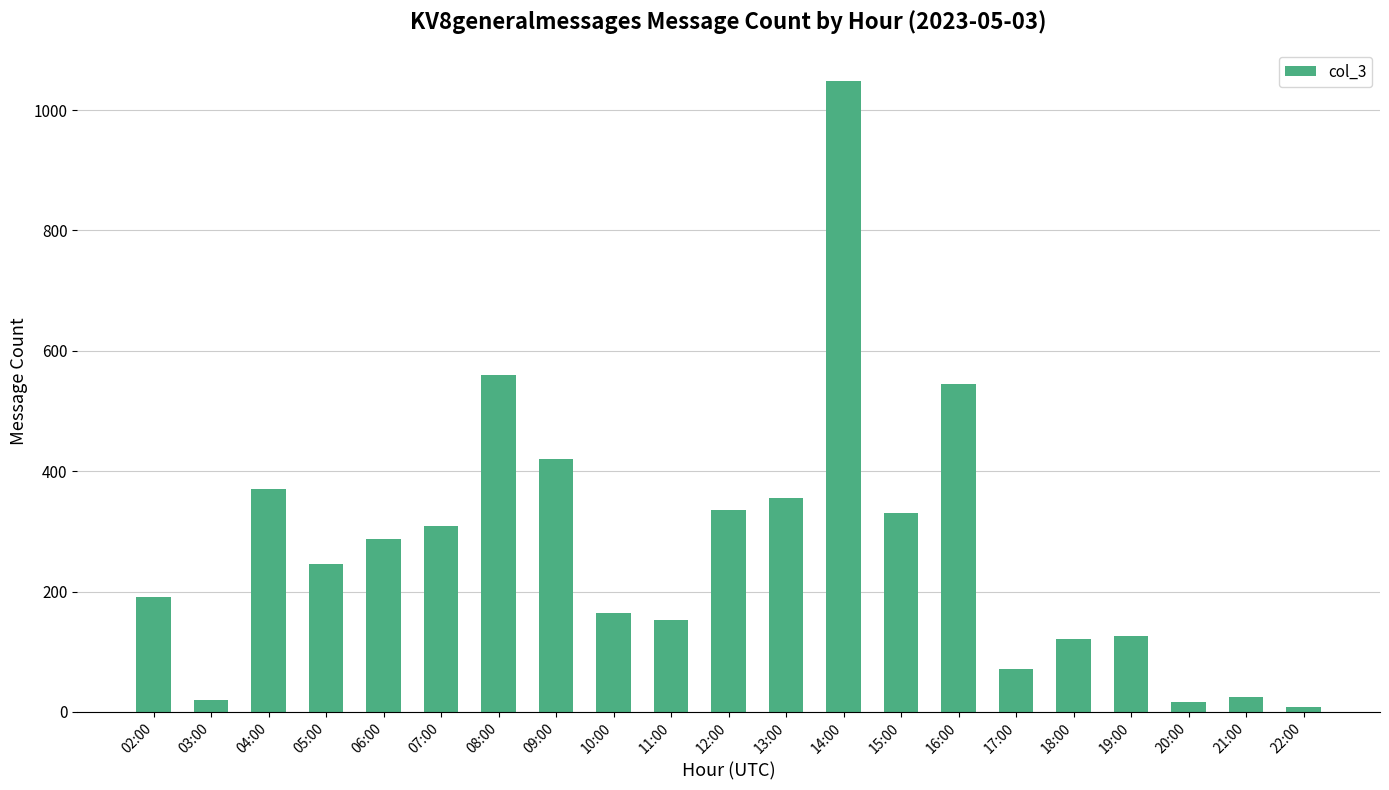

What is the label of the 3rd bar from the left?

04:00